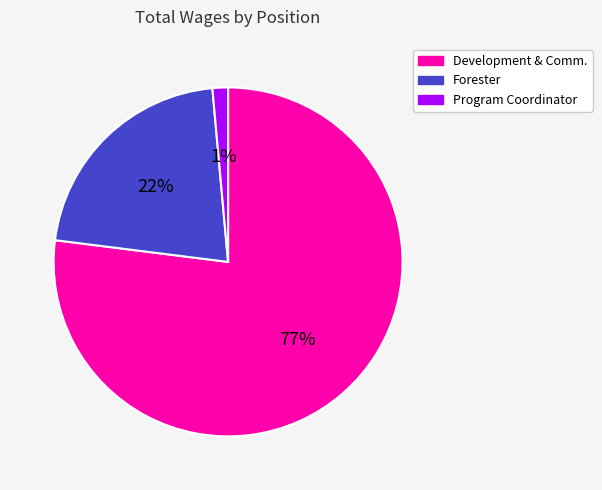

True or false: Development & Comm. accounts for 63% of the total.

False